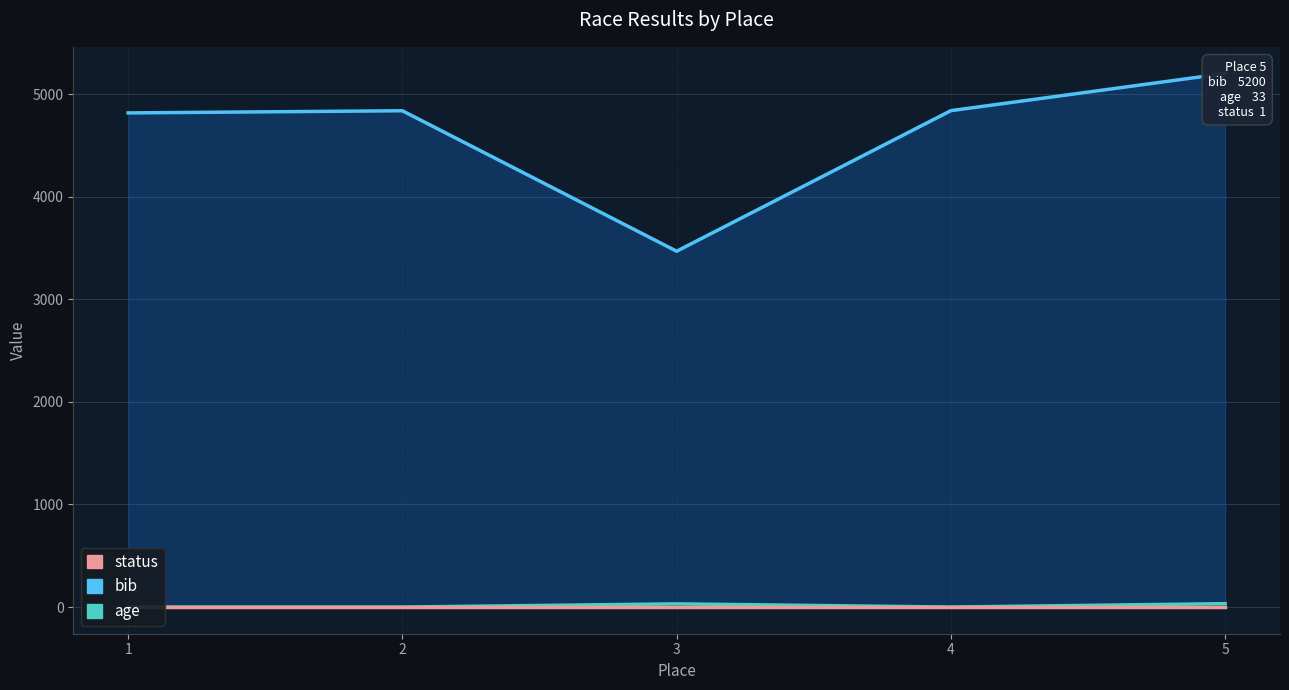

How many interior local peaks does the bib series have?

1